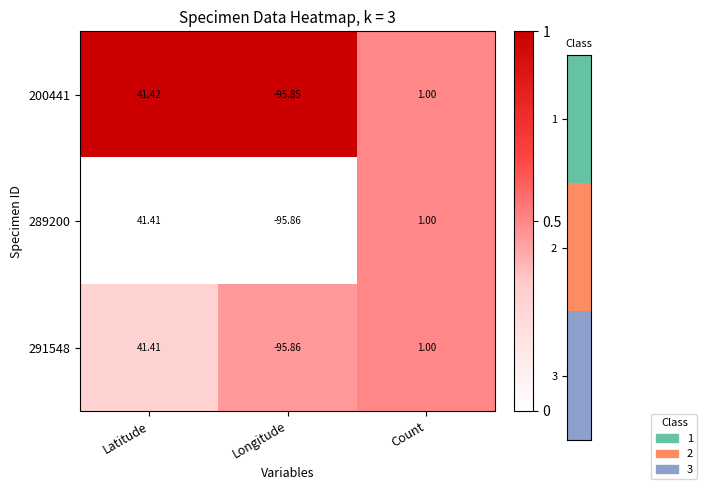

Count the number of categories in the chart.

3